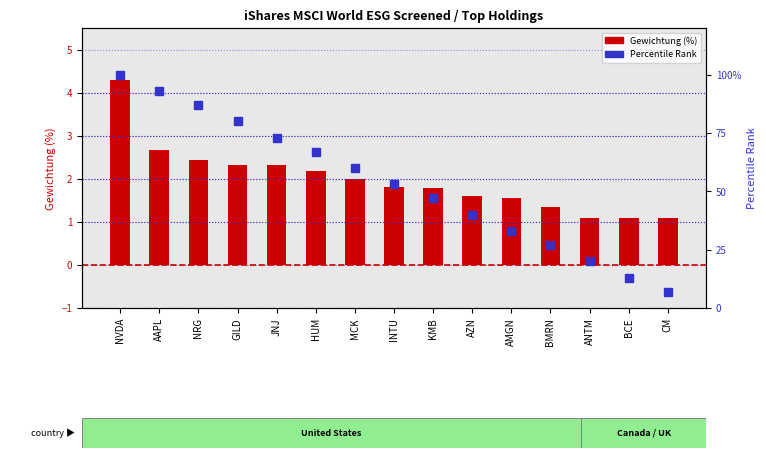

What are all the series names shown in the legend?

Gewichtung (%), Percentile Rank